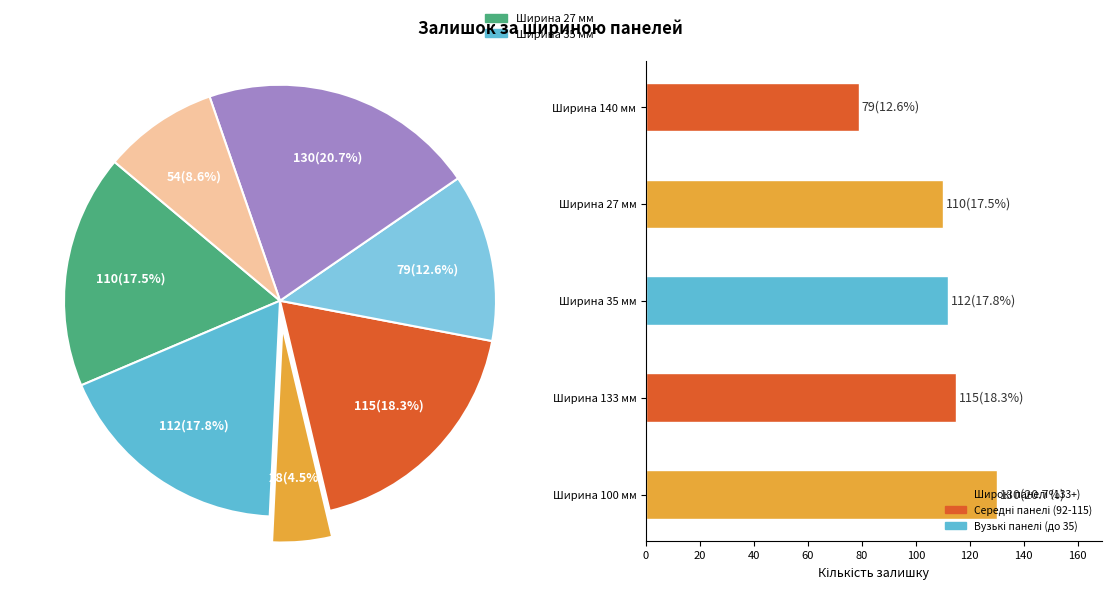

Does Ширина 140 мм represent more than half of the total?

No